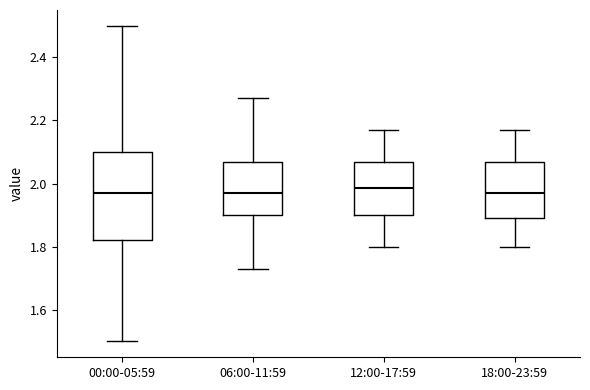

Reading left to right, transcribe this box plot: for each box, give where its median line is, the range the box spans, and where its two whiskers end, as read against the y-axis. The values are not printed on the chart, so give them approximately, as read against the axis.

00:00-05:59: median 1.98, box 1.82 to 2.10, whiskers 1.50 to 2.50
06:00-11:59: median 1.98, box 1.90 to 2.08, whiskers 1.74 to 2.28
12:00-17:59: median 1.98, box 1.90 to 2.08, whiskers 1.80 to 2.18
18:00-23:59: median 1.98, box 1.90 to 2.08, whiskers 1.80 to 2.18